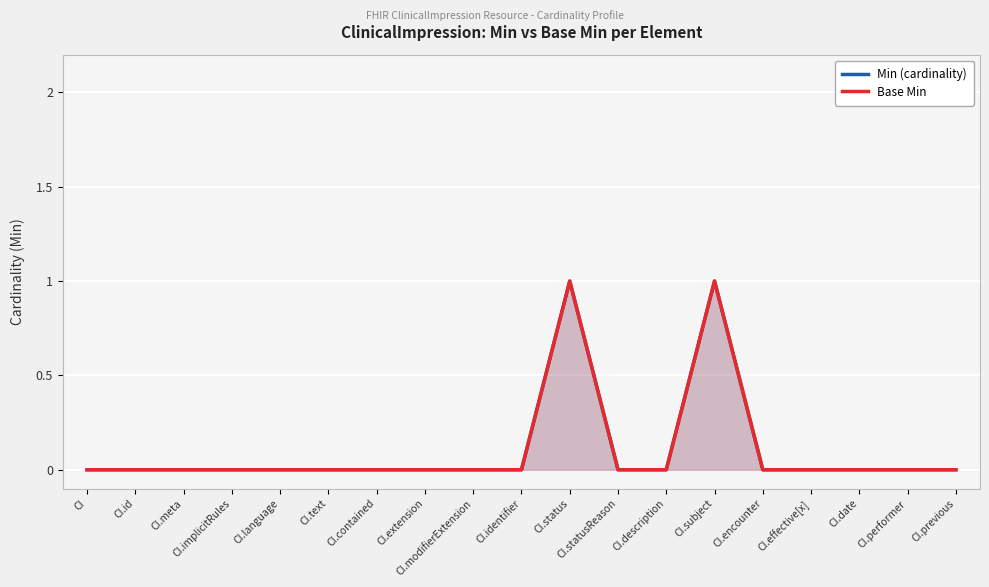

Is it true that Min (cardinality) equals 1 at CI.subject?

True